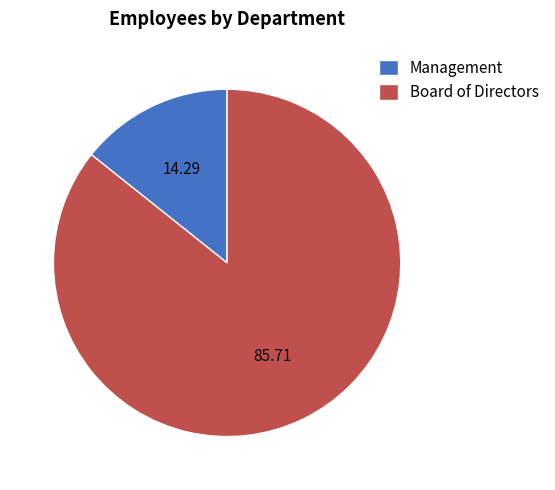

Does Board of Directors account for over 50% of the chart?

Yes